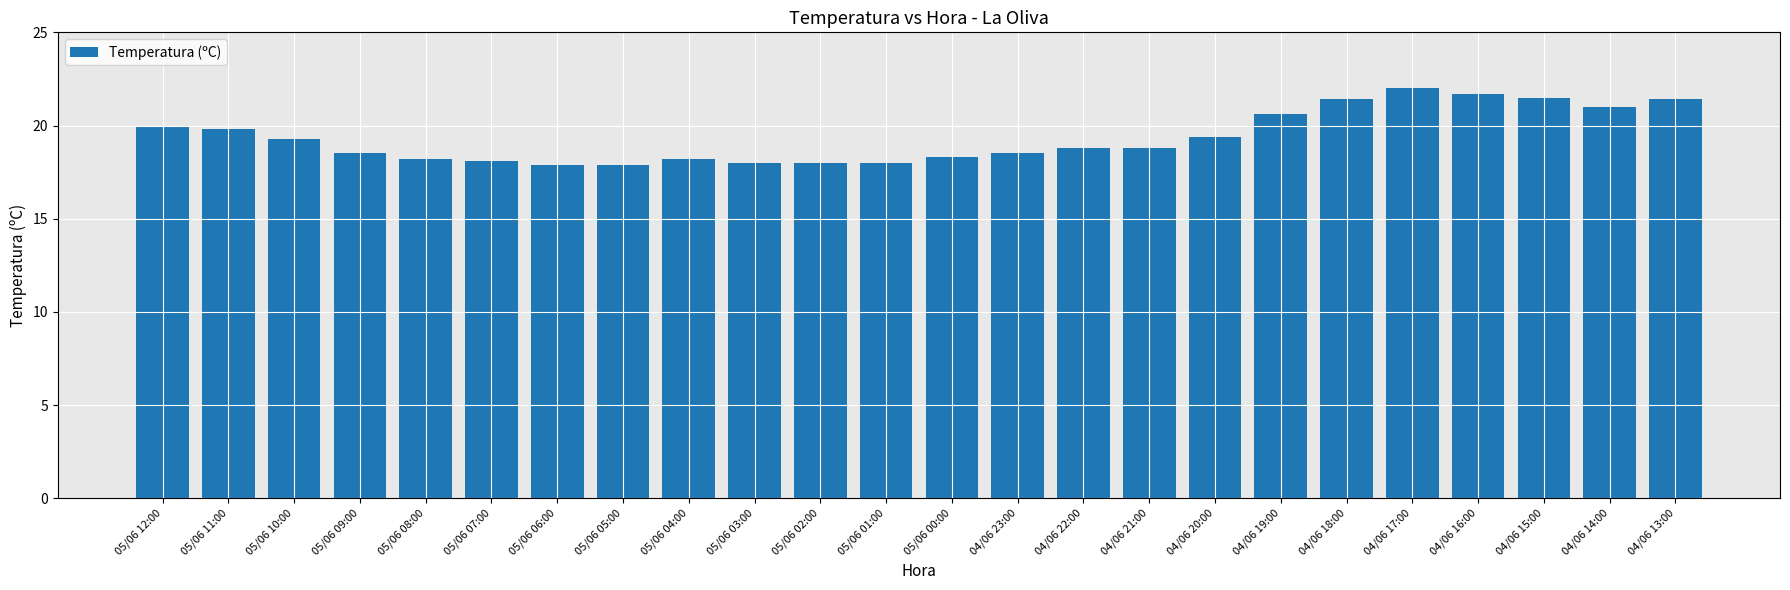

Between 04/06 16:00 and 04/06 23:00, which is larger?

04/06 16:00